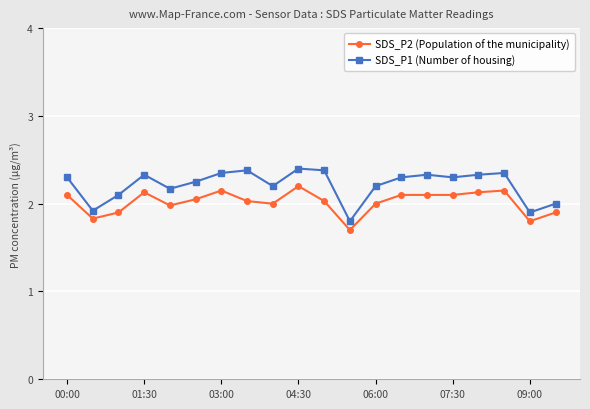

True or false: SDS_P2 (Population of the municipality) has more than 1 points higher than both neighbors.

True